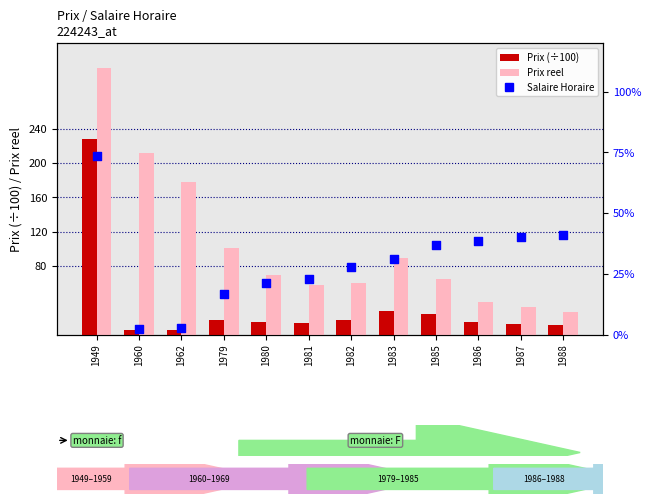

What are all the series names shown in the legend?

Prix (÷100), Prix reel, Salaire Horaire